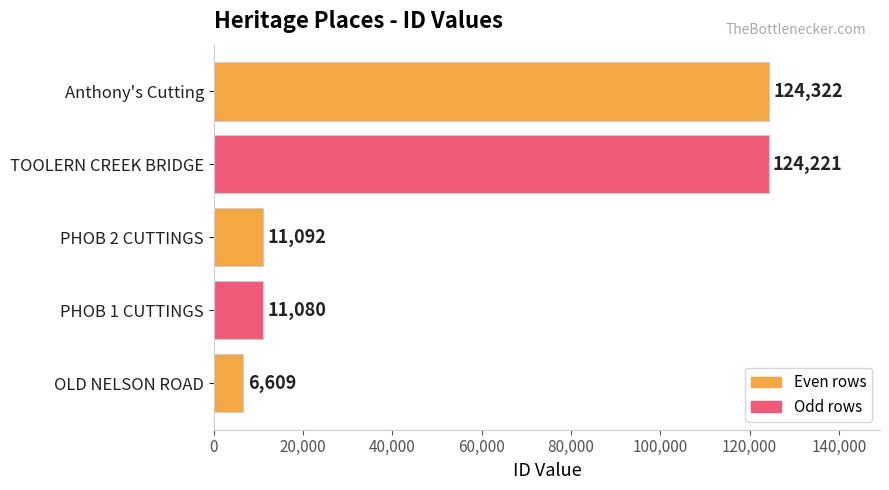

What is the average value?

55465